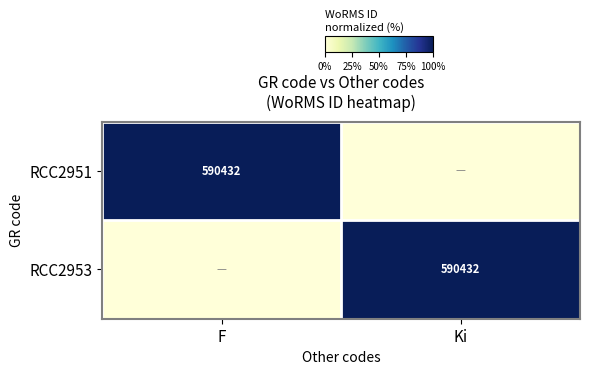

The value of RCC2951 at F is 590432. True or false?

True